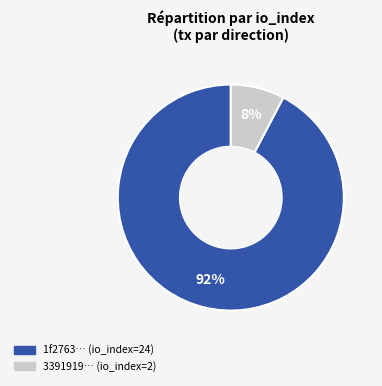

To the nearest percent, what is the average slice percentage?

50%